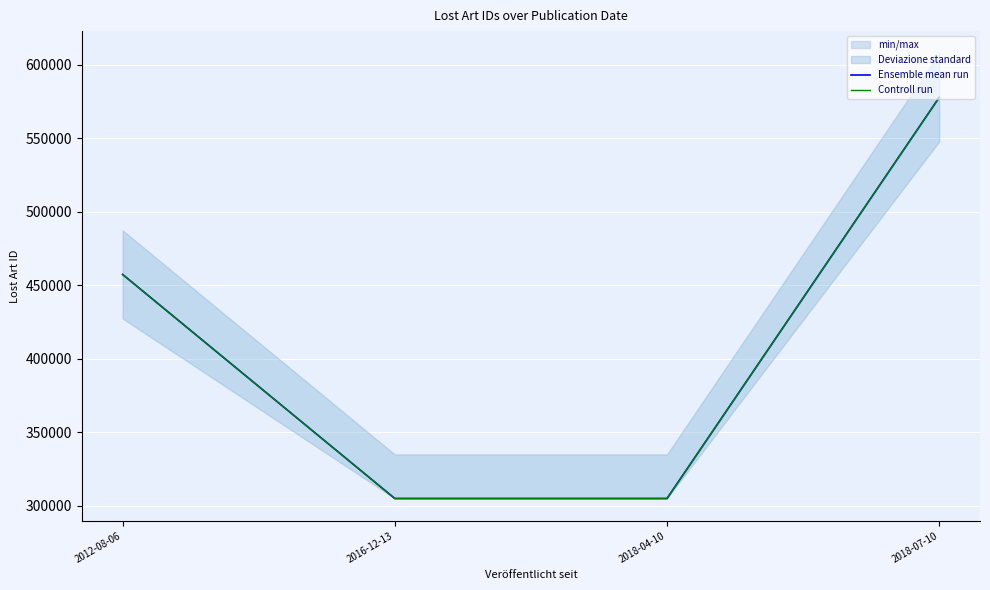

At which category is the sum across all series the highest?

2018-07-10